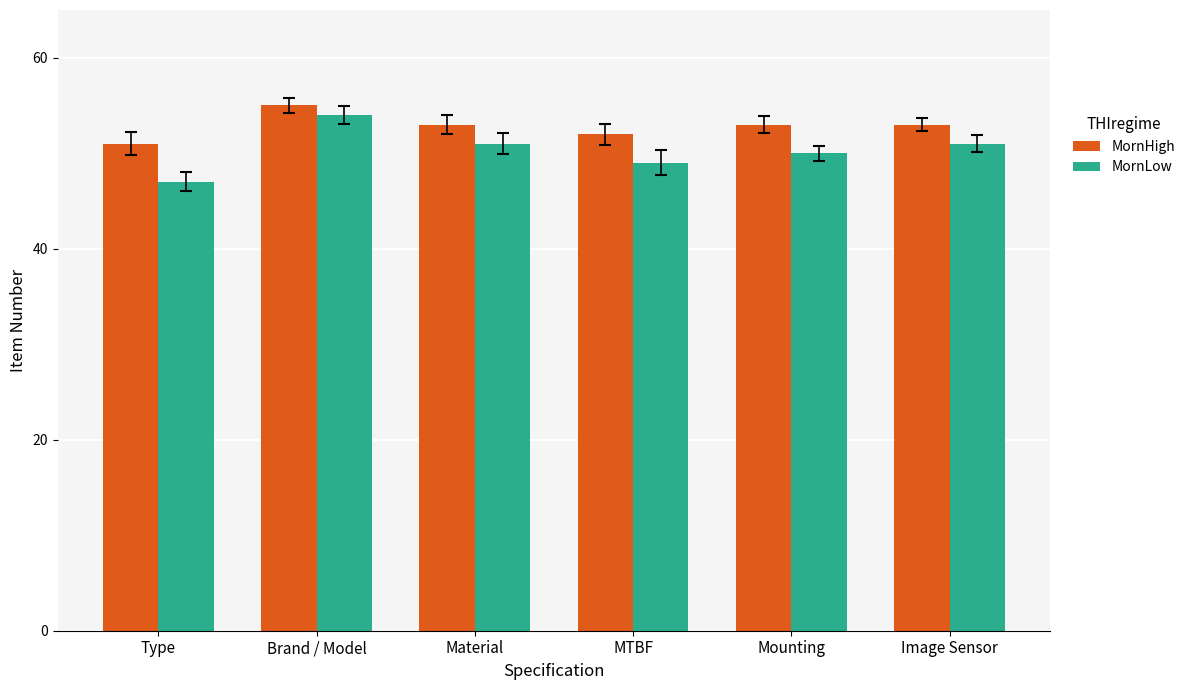

What is the difference between the maximum and minimum values in the MornLow series?

7